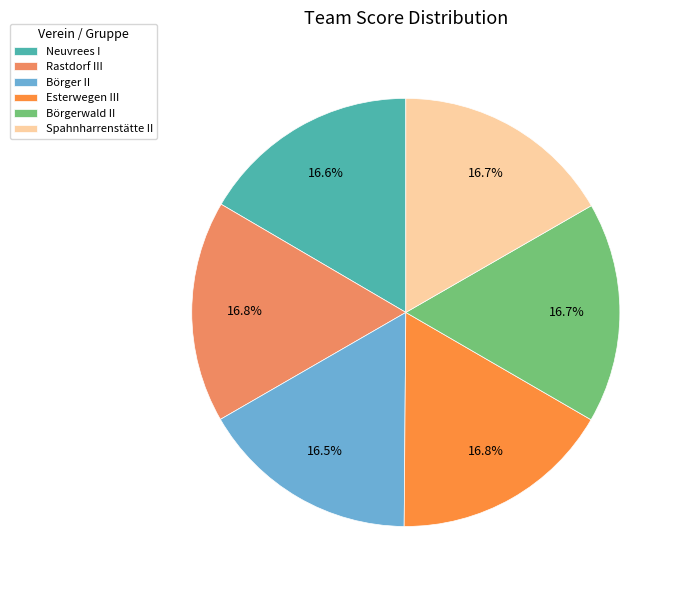

What percentage is the Esterwegen III slice, to the nearest percent?

17%